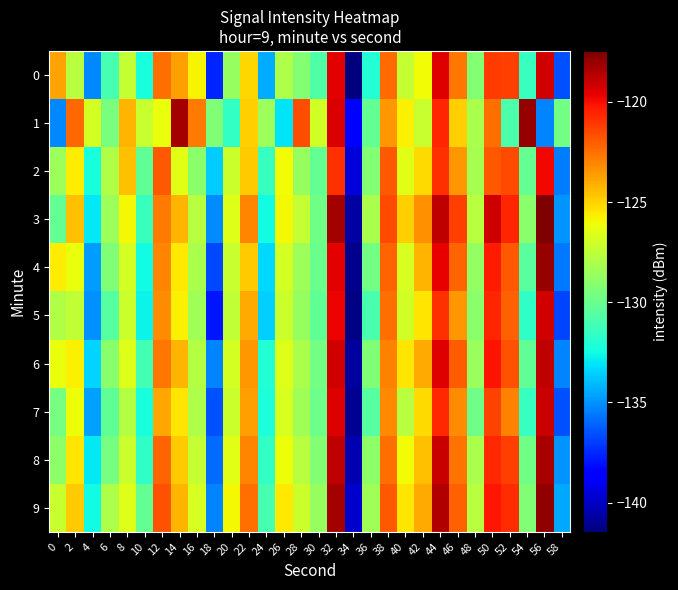

Count the number of categories in the chart.

30